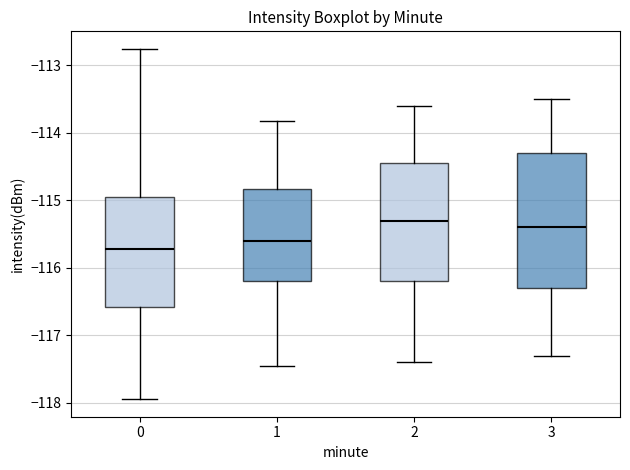

Comparing the boxes themselves (not the whiskers), which one is the tallest?

3